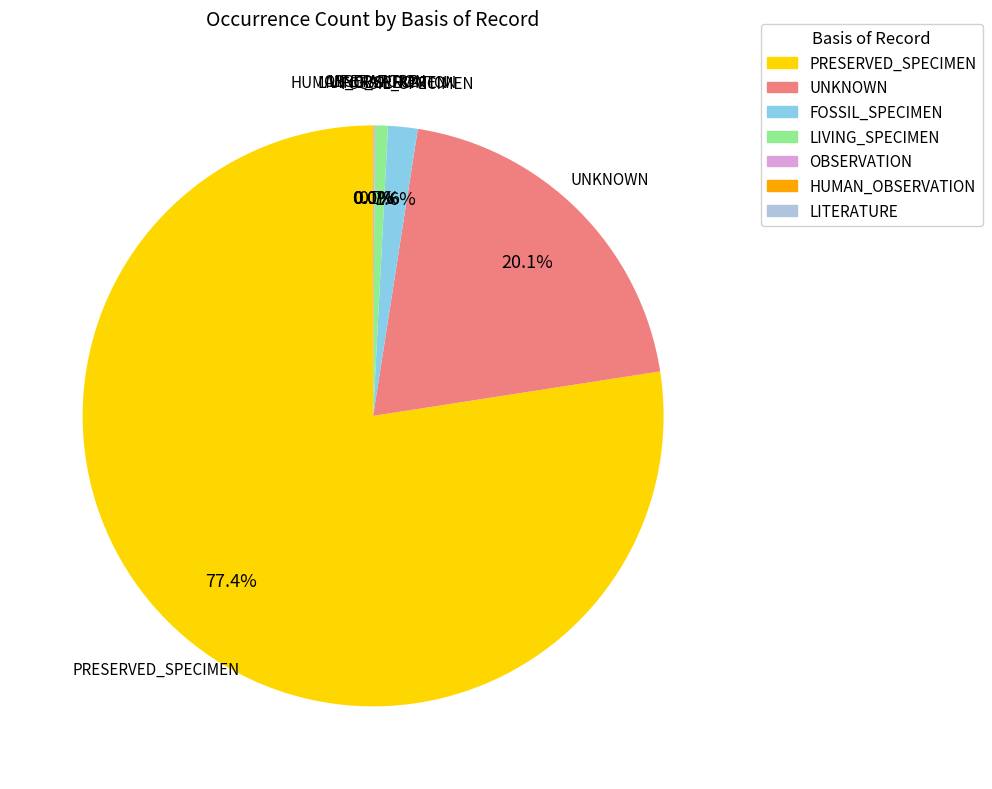

Which slice is the largest?

PRESERVED_SPECIMEN